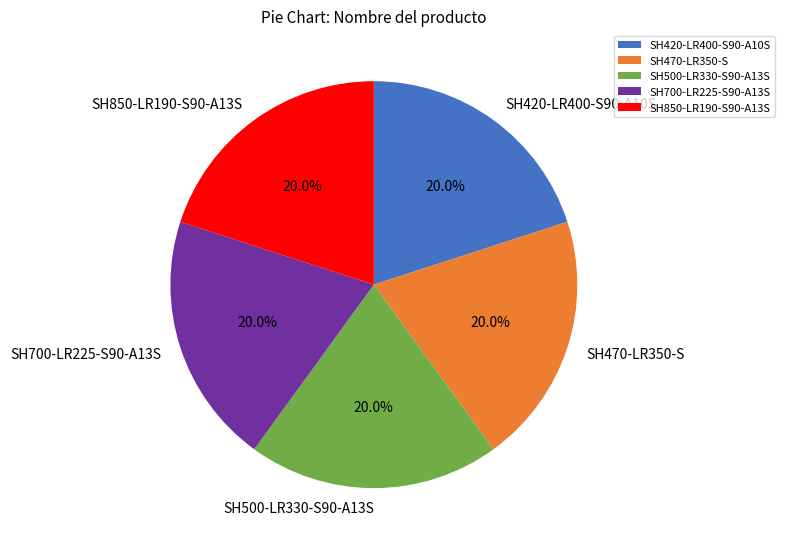

Does any single category account for the majority?

No